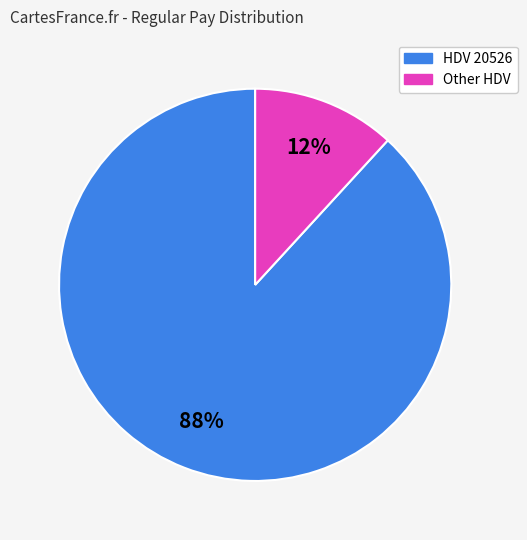

Is there any slice that represents more than half of the pie?

Yes